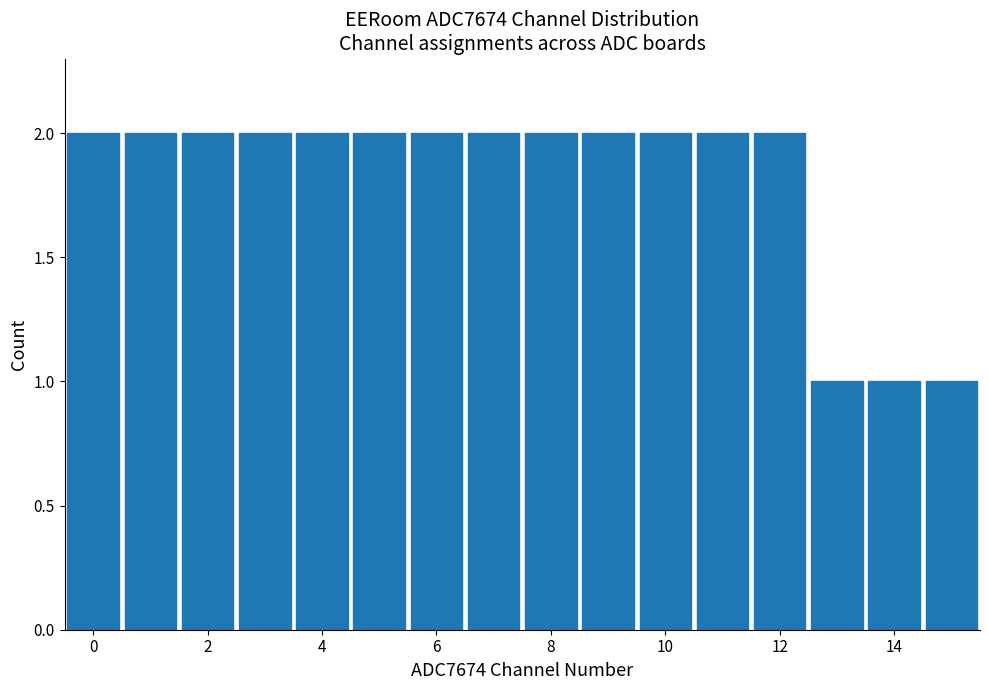

Reading left to right, transcribe this chart: for each bar, give the range it covers on the x-axis and its height. Neither the bar edges nor the heights are printed on the chart, so give them approximately, as read against the axes.

-0.5 to 0.5: 2
0.5 to 1.5: 2
1.5 to 2.5: 2
2.5 to 3.5: 2
3.5 to 4.5: 2
4.5 to 5.5: 2
5.5 to 6.5: 2
6.5 to 7.5: 2
7.5 to 8.5: 2
8.5 to 9.5: 2
9.5 to 10.5: 2
10.5 to 11.5: 2
11.5 to 12.5: 2
12.5 to 13.5: 1
13.5 to 14.5: 1
14.5 to 15.5: 1